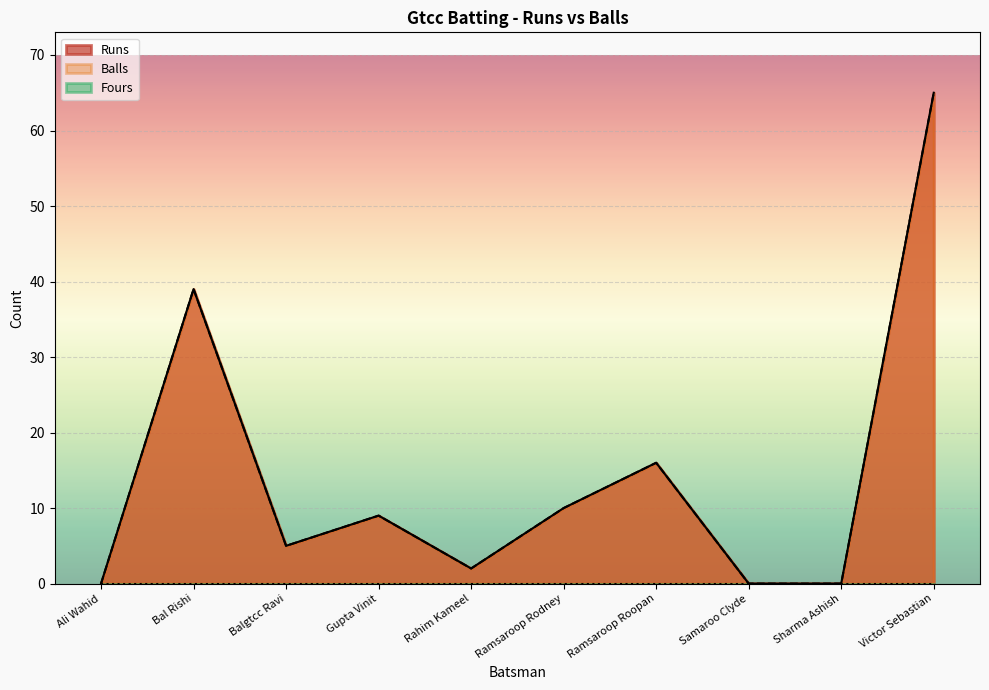

Reading left to right, transcribe all the data shown in this chart.

Runs: Ali Wahid=0	Bal Rishi=39	Balgtcc Ravi=5	Gupta Vinit=9	Rahim Kameel=2	Ramsaroop Rodney=10	Ramsaroop Roopan=16	Samaroo Clyde=0	Sharma Ashish=0	Victor Sebastian=65
Balls: Ali Wahid=0	Bal Rishi=39	Balgtcc Ravi=5	Gupta Vinit=9	Rahim Kameel=2	Ramsaroop Rodney=10	Ramsaroop Roopan=16	Samaroo Clyde=0	Sharma Ashish=0	Victor Sebastian=65